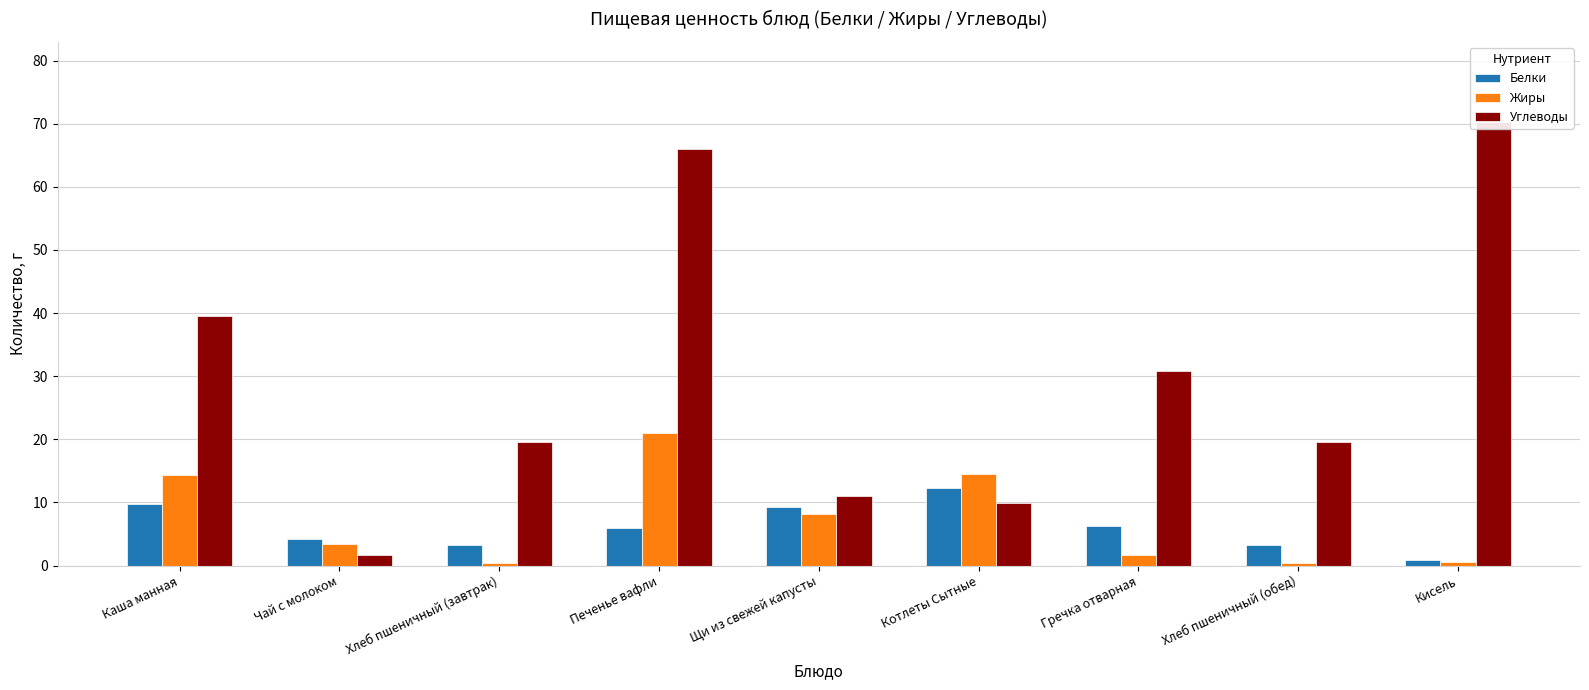

True or false: Белки has a value of 16.2 at Каша манная.

False